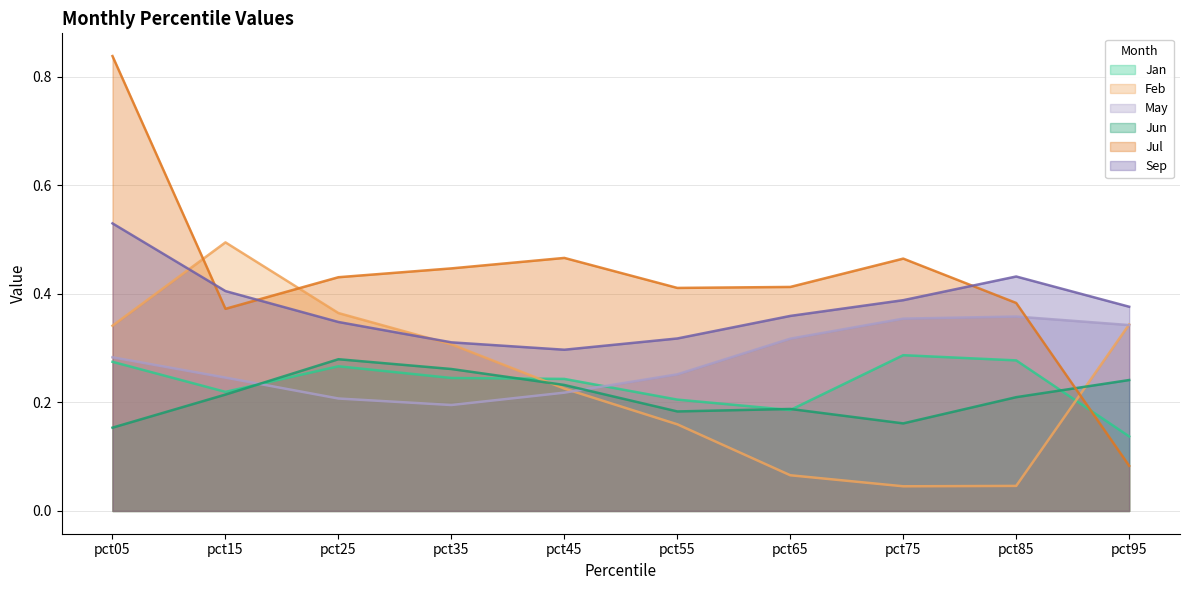

Which series changed the most between pct15 and pct55?

Feb